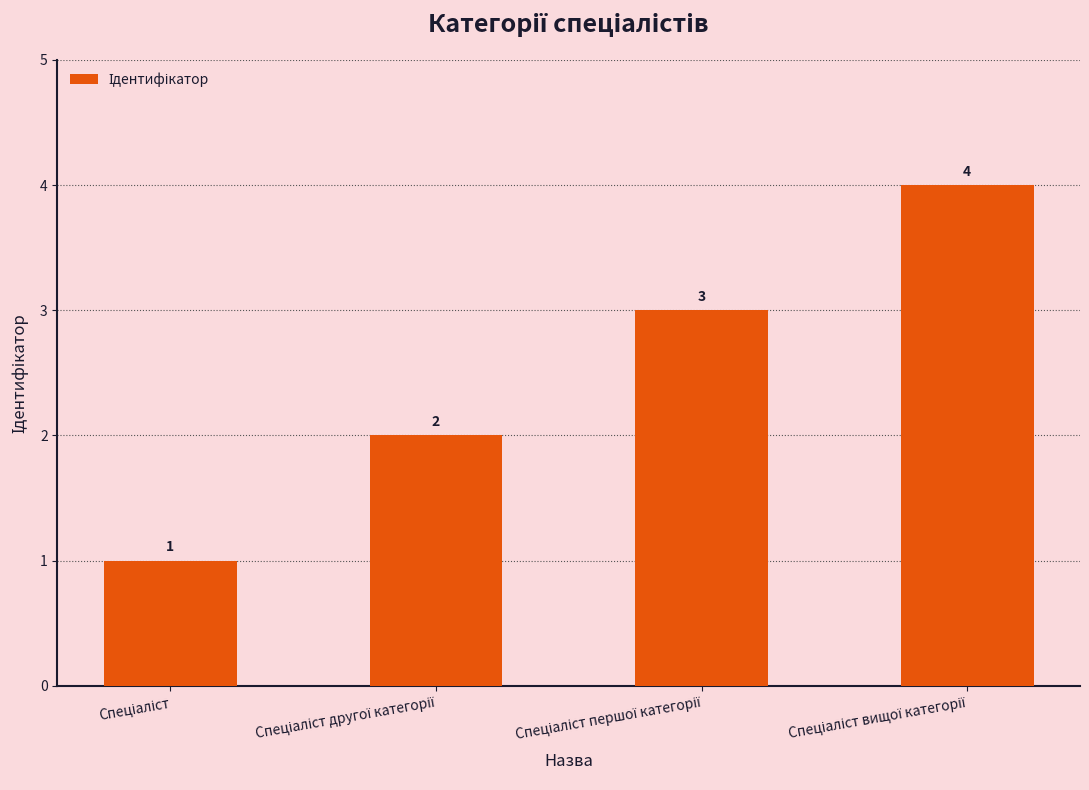

What is the sum of all values?

10